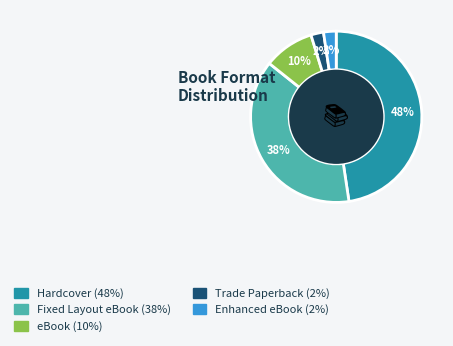

To the nearest percent, what percentage of the pie is Fixed Layout eBook?

38%